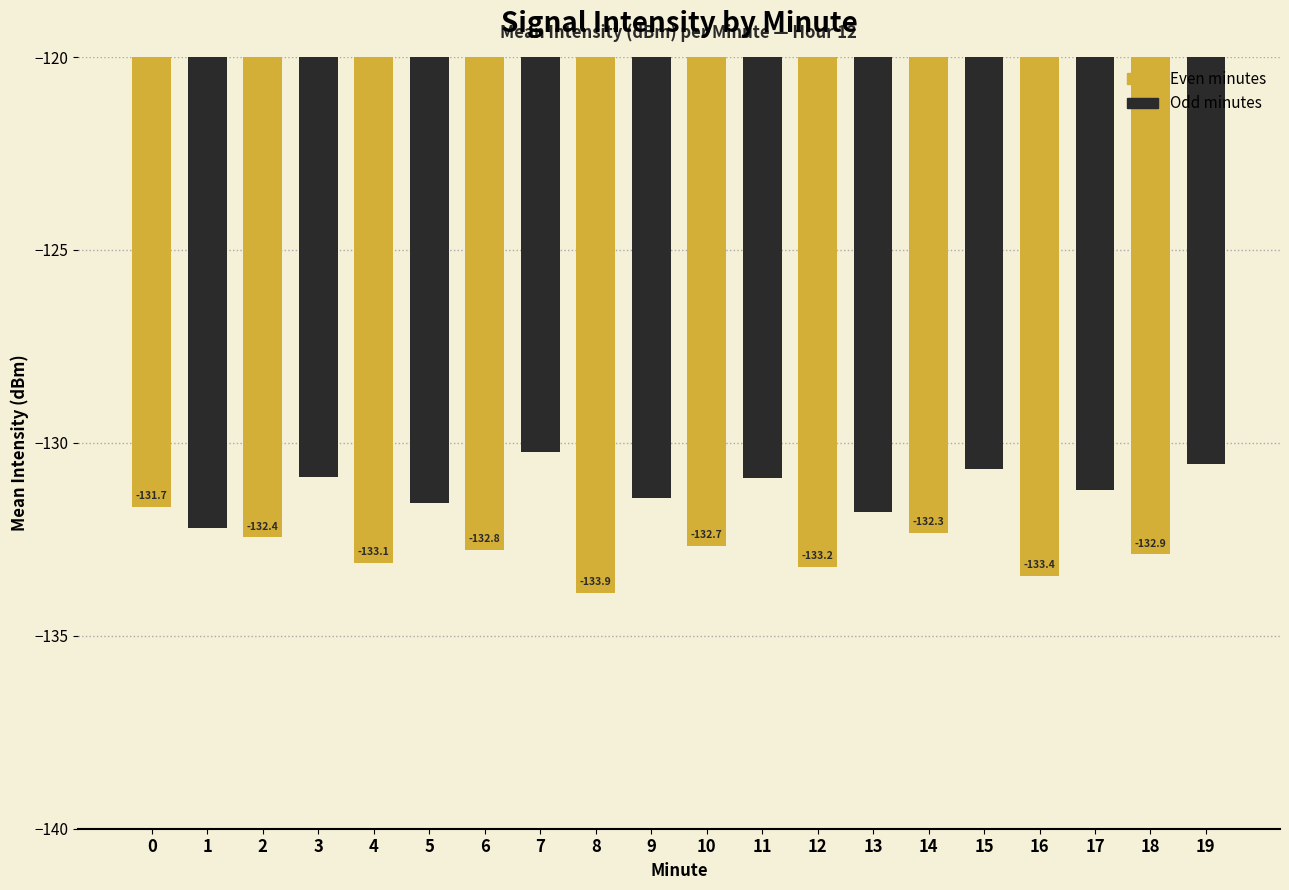

What is the minimum value shown in the chart?

-133.9